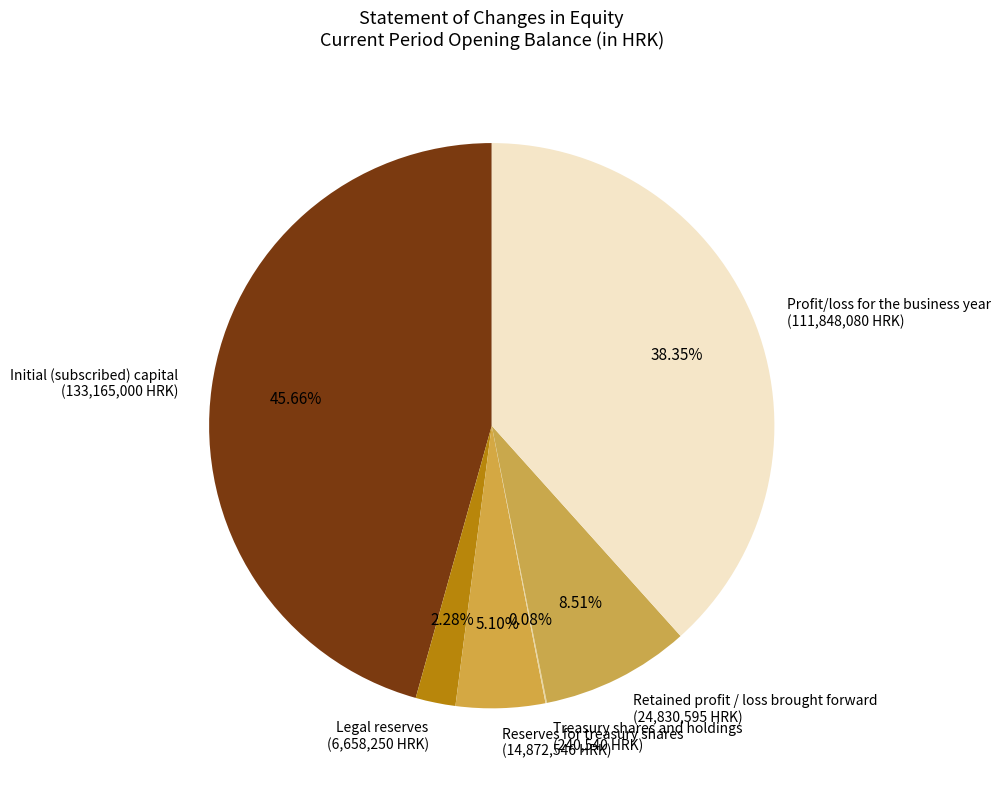

What is the largest slice in the pie chart?

Initial (subscribed) capital